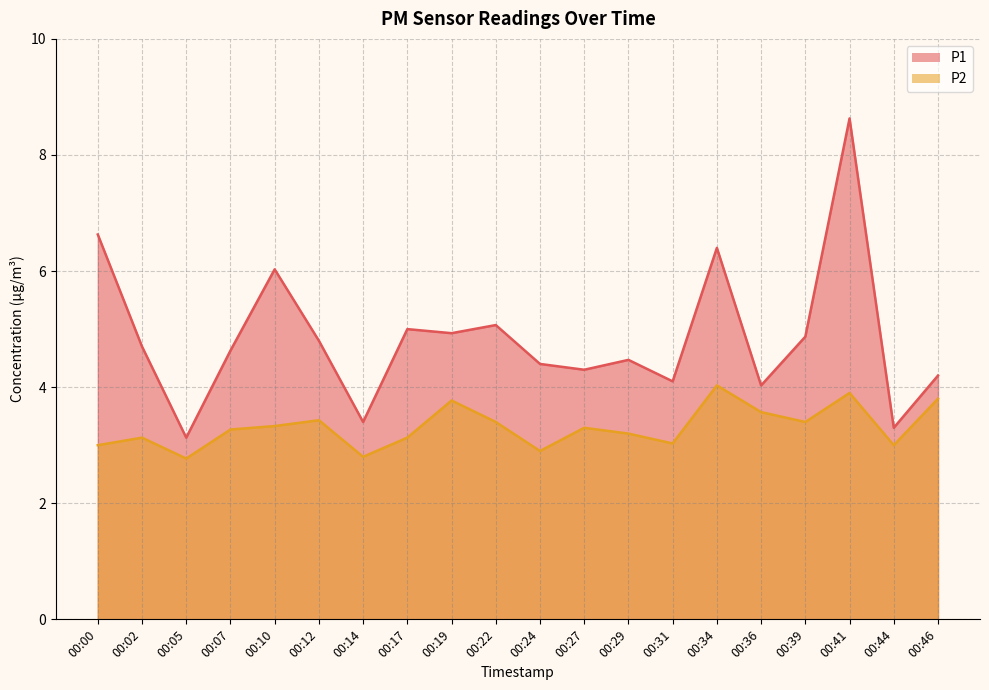

Rank the series at 00:14 from highest to lowest value.

P1, P2